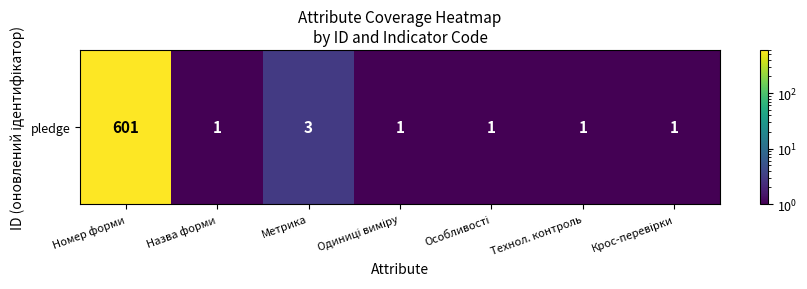

Is it true that the value at Назва форми is 1?

True